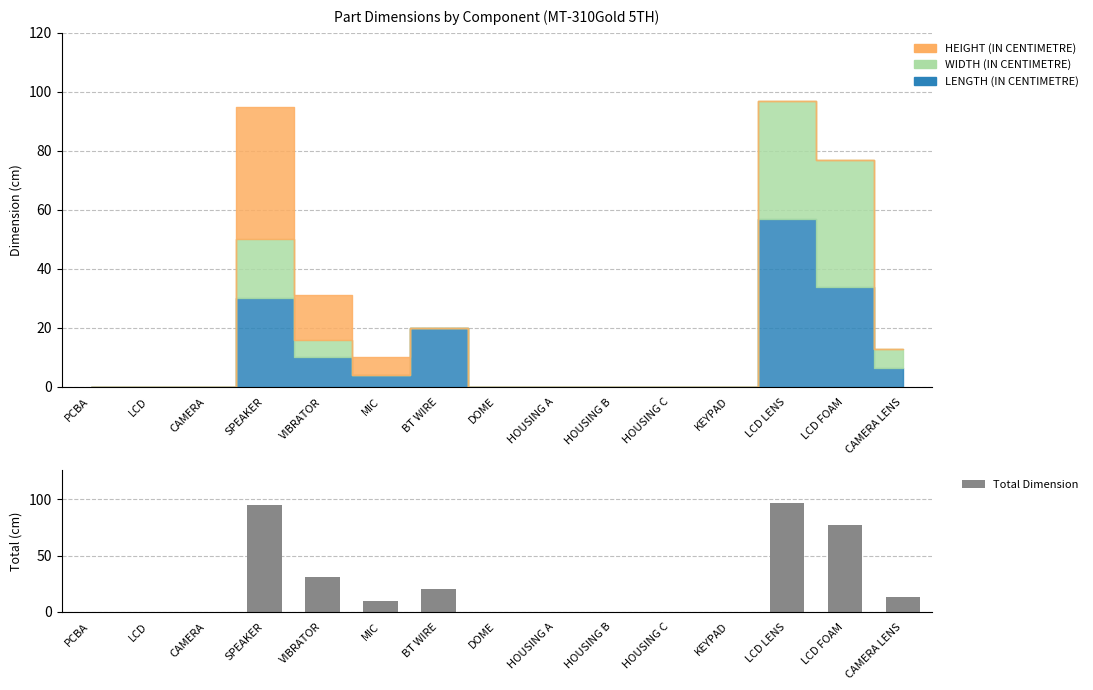

What is the difference between the maximum and minimum values?

97